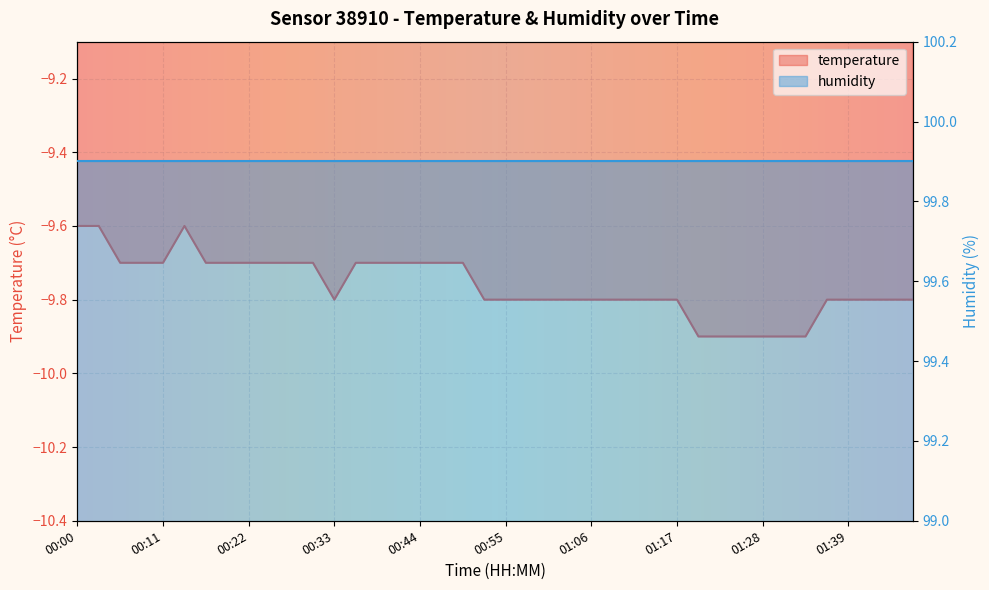

Where is the data nearest to the value -9?

00:00